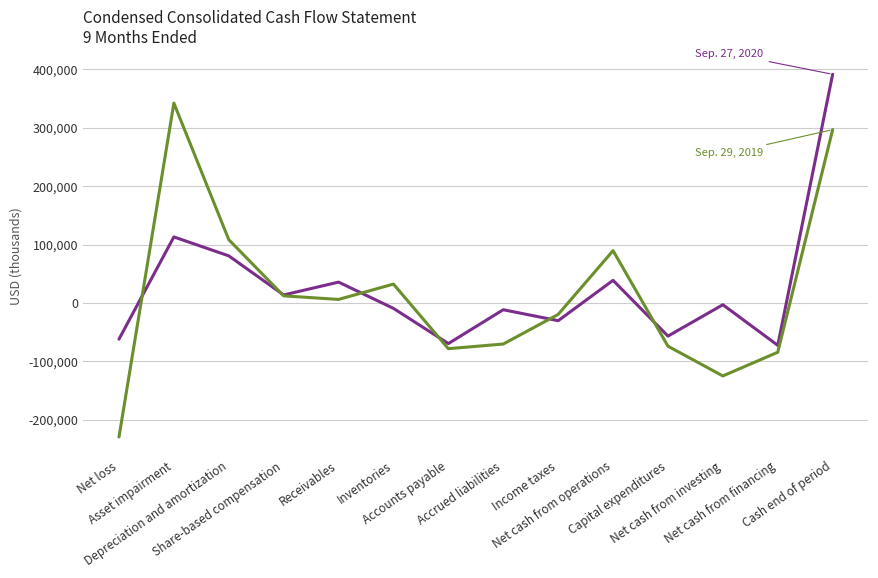

What is the greatest value displayed?

391497